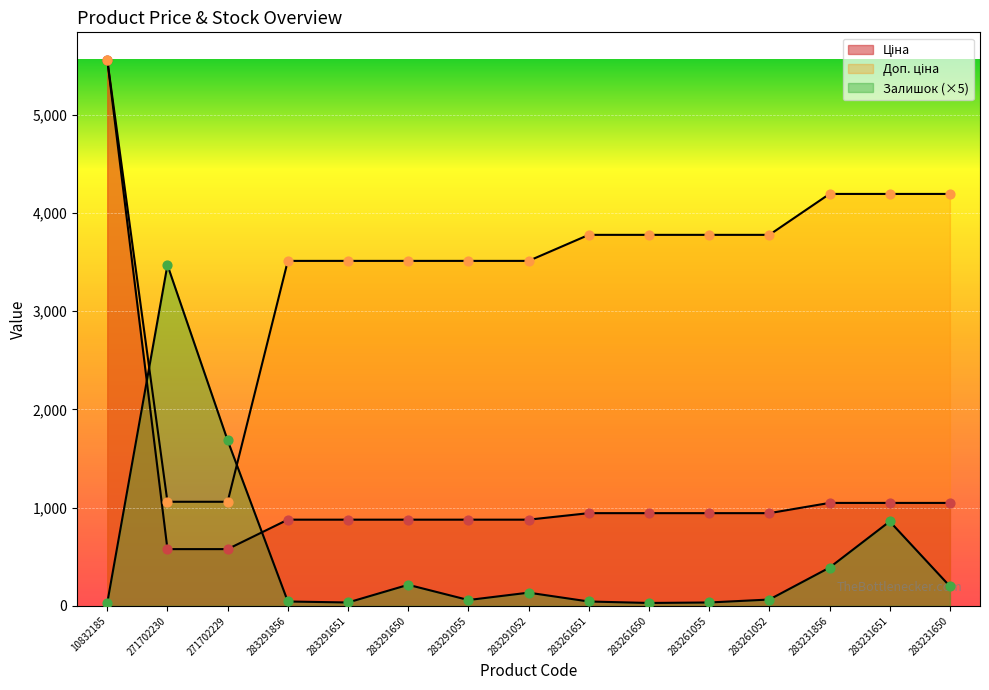

Which series has the largest total across all categories?

Доп. ціна